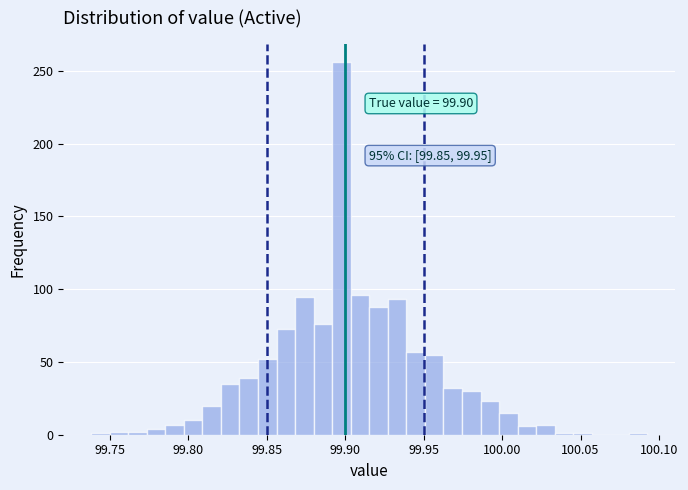

Around what value on the x-axis is the tallest bar? Give the approximate position of its centre, as read against the axis.

99.900